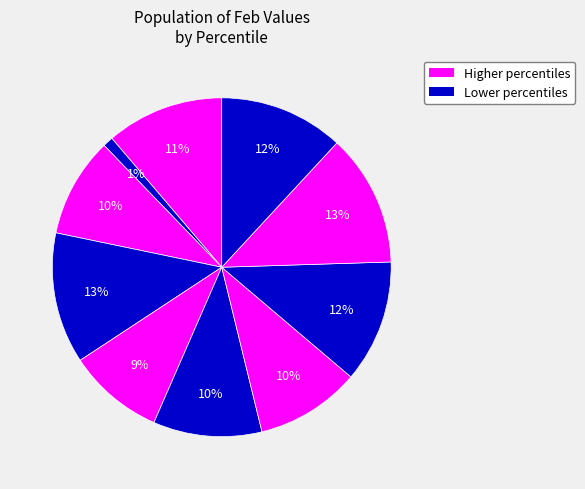

Rank the categories by value from lowest to highest.

pct15, pct45, pct25, pct65, pct55, pct05, pct75, pct95, pct35, pct85